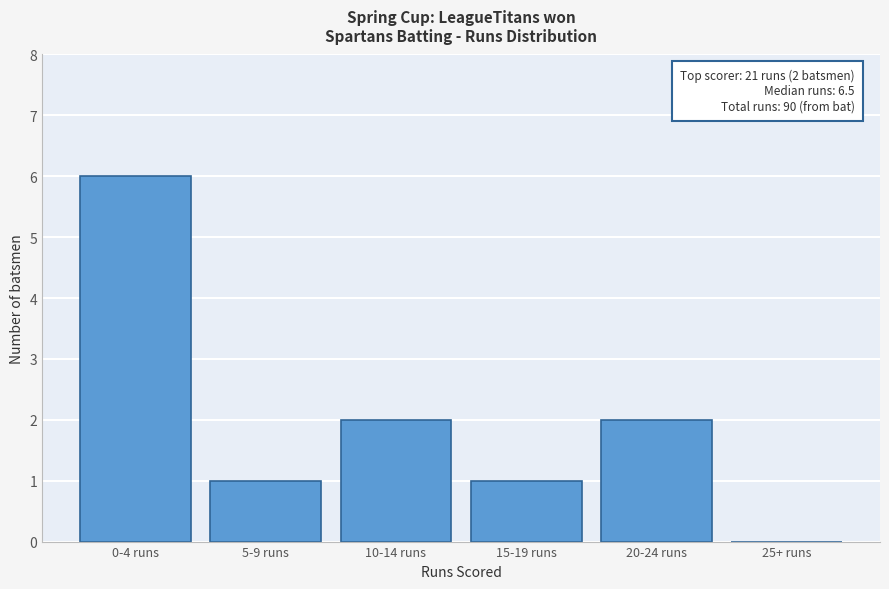

Reading left to right, what are all the values shown in this chart?

0-4 runs=6	5-9 runs=1	10-14 runs=2	15-19 runs=1	20-24 runs=2	25+ runs=0